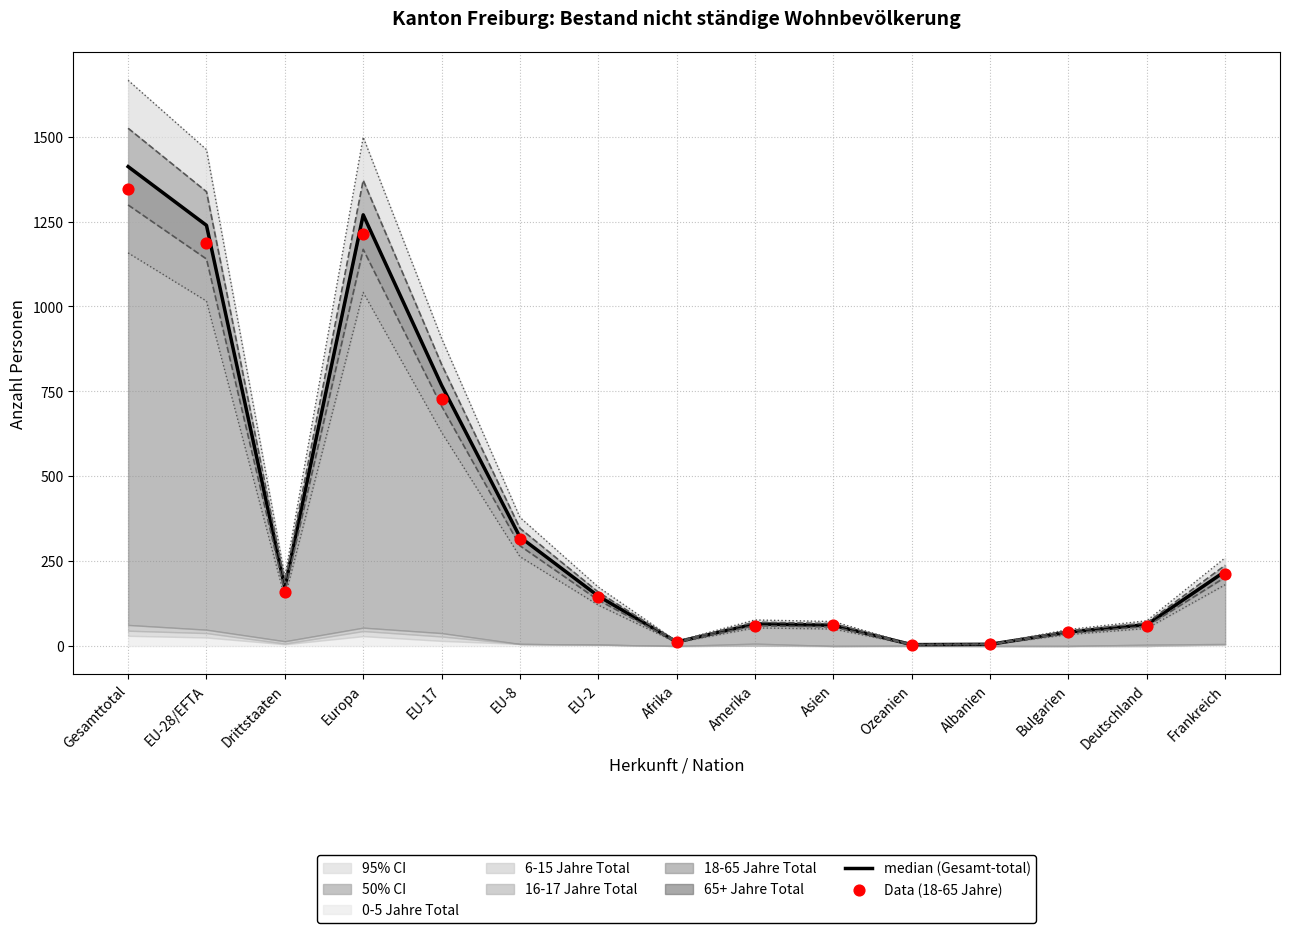

At how many categories does at least one series exceed 313?

5